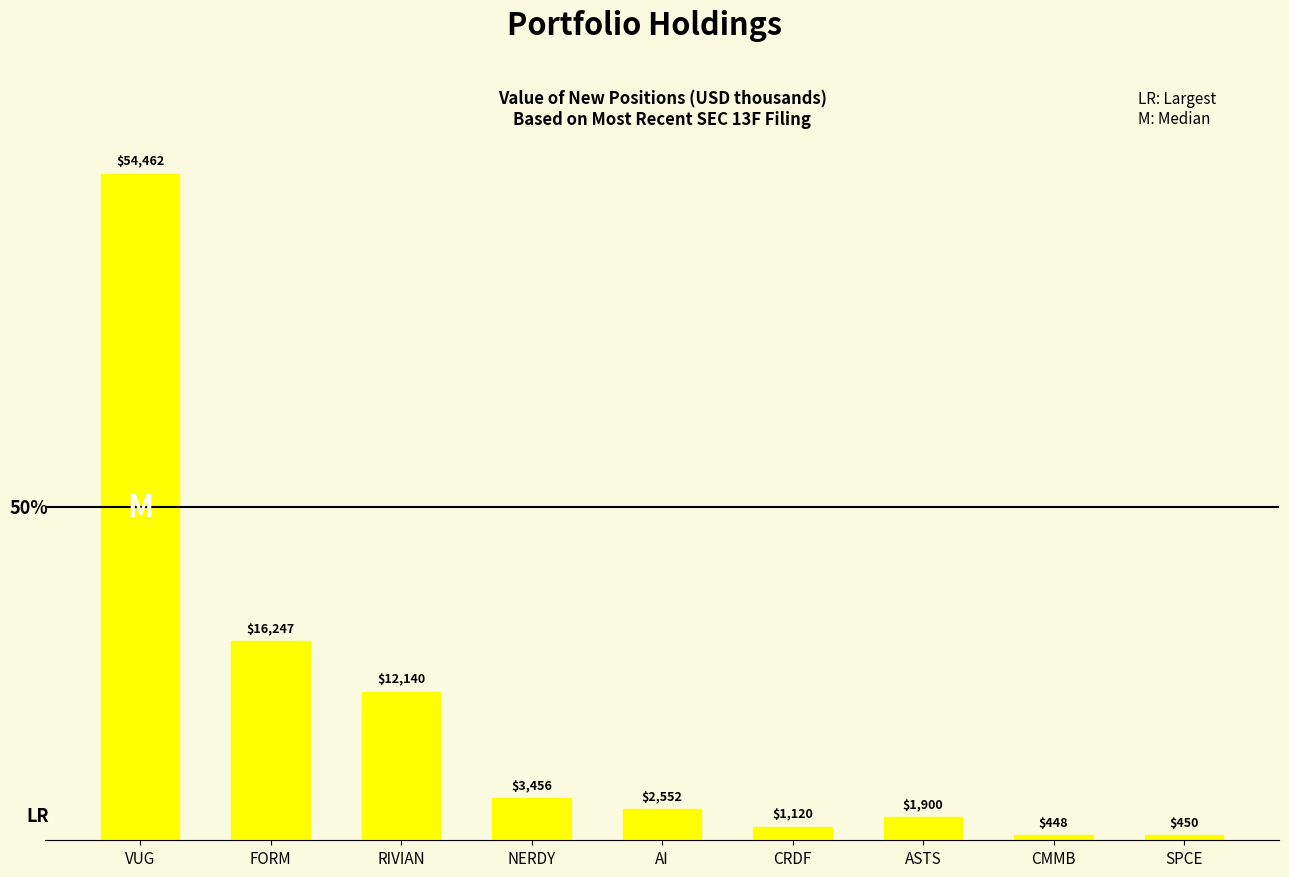

How many bars are there in total?

9